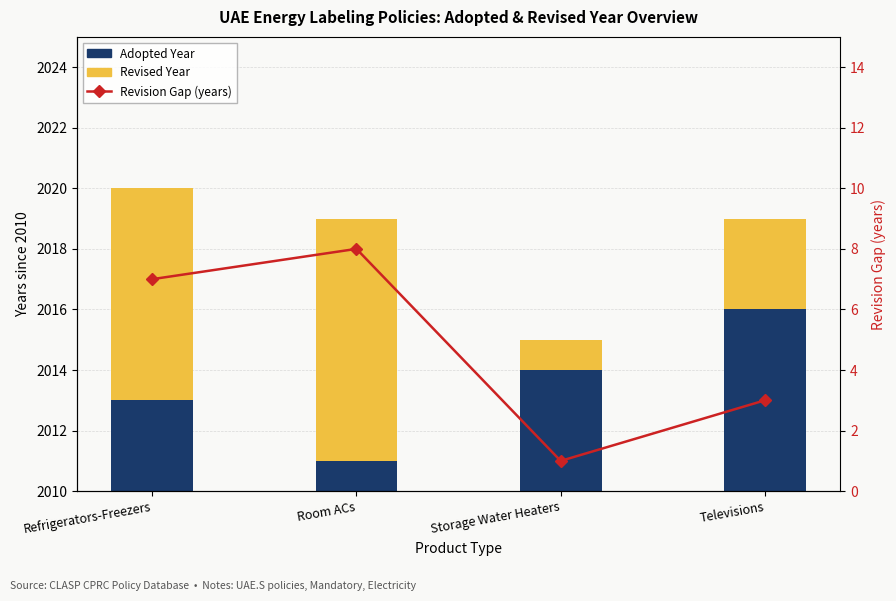

Reading left to right, extract all data points from this chart.

Adopted Year: Refrigerators-Freezers=3	Room ACs=1	Storage Water Heaters=4	Televisions=6
Revised Year: Refrigerators-Freezers=7	Room ACs=8	Storage Water Heaters=1	Televisions=3
Gap Layer: Refrigerators-Freezers=0	Room ACs=0	Storage Water Heaters=0	Televisions=0
Revision Gap (years): Refrigerators-Freezers=7	Room ACs=8	Storage Water Heaters=1	Televisions=3